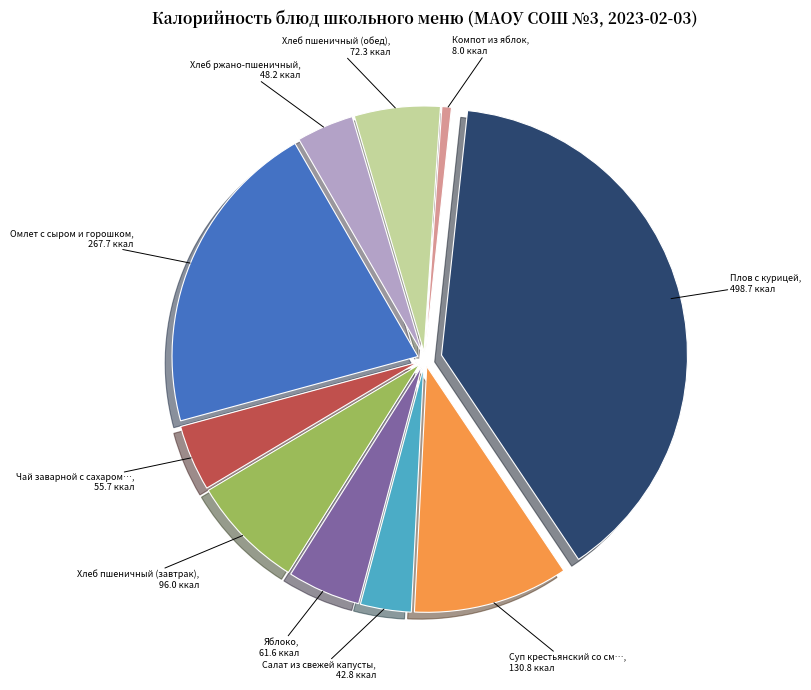

Does any single category account for the majority?

No